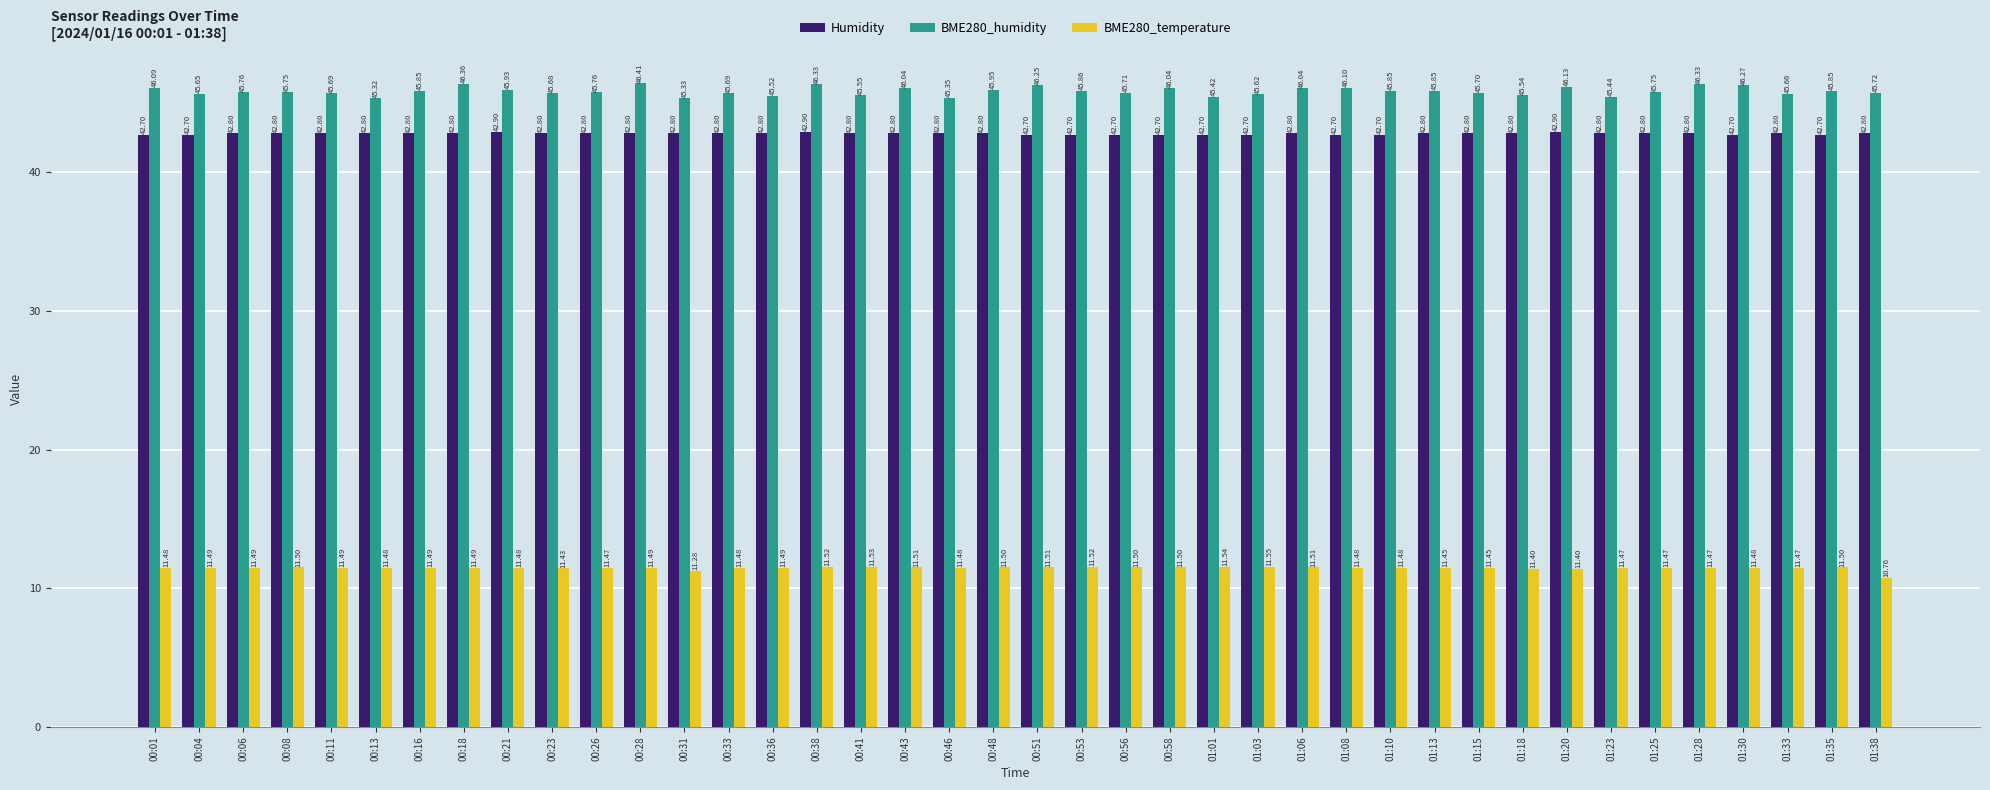

Count the Humidity values in the range 42 to 43.

40